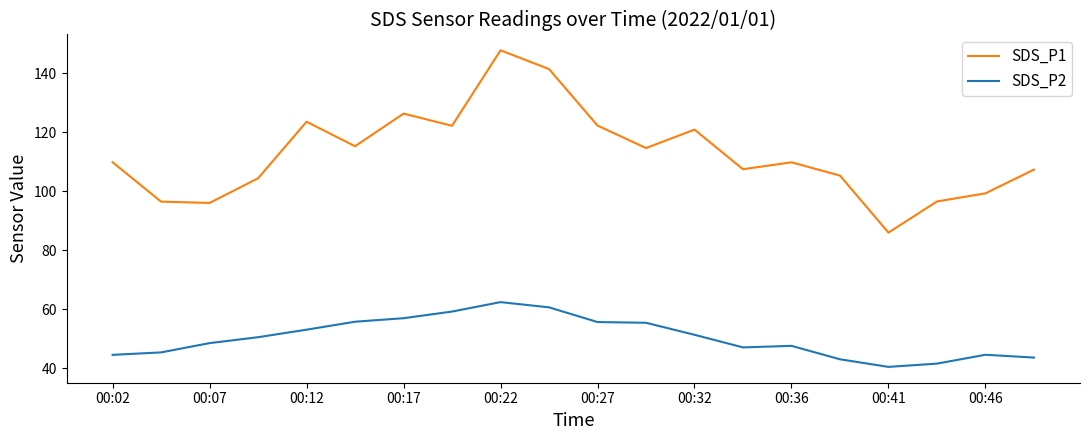

List the series in order of their overall mean, highest first.

SDS_P1, SDS_P2